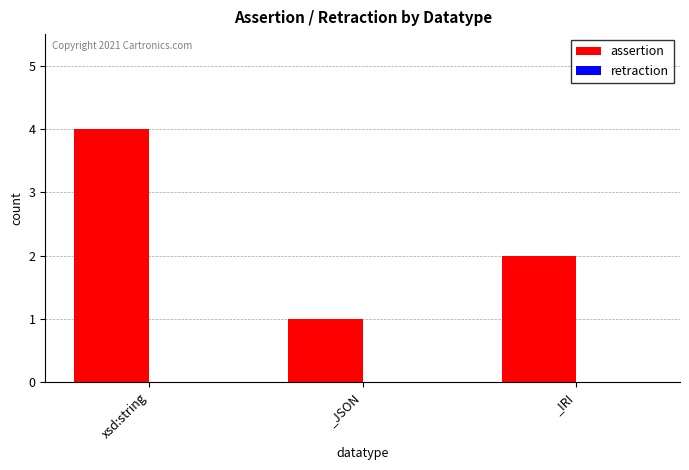

Are the bars horizontal?

No